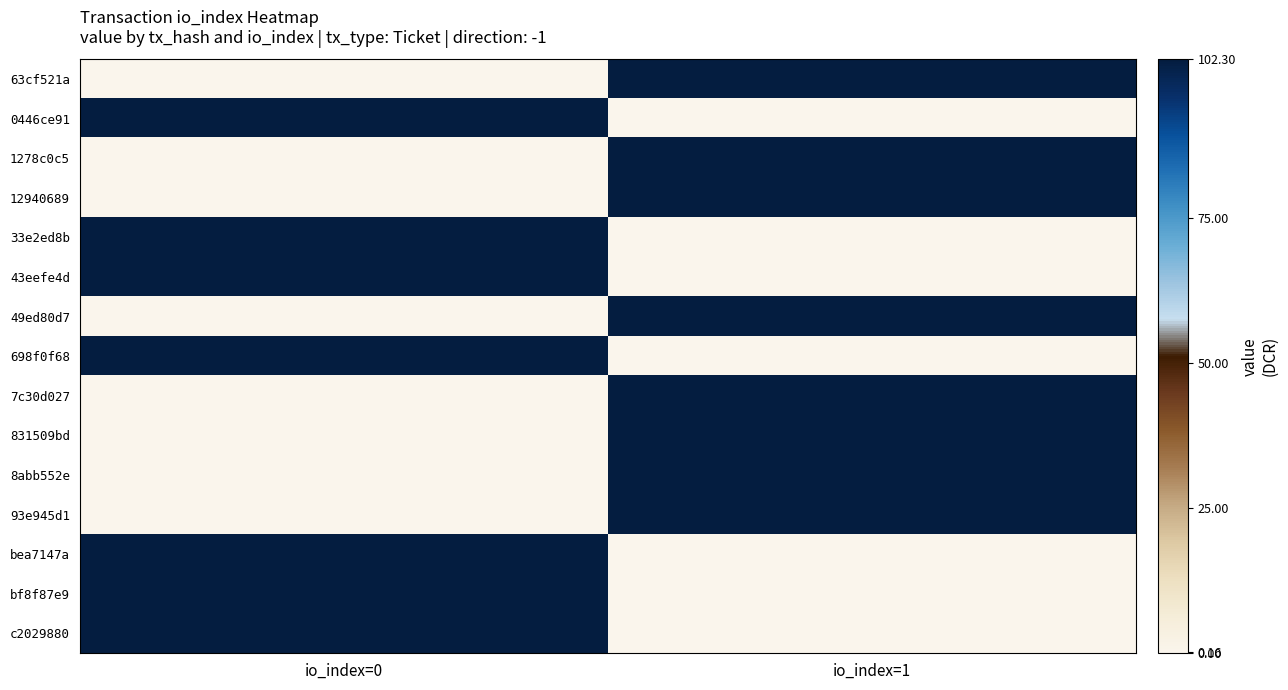

At how many categories does at least one series exceed 88?

2